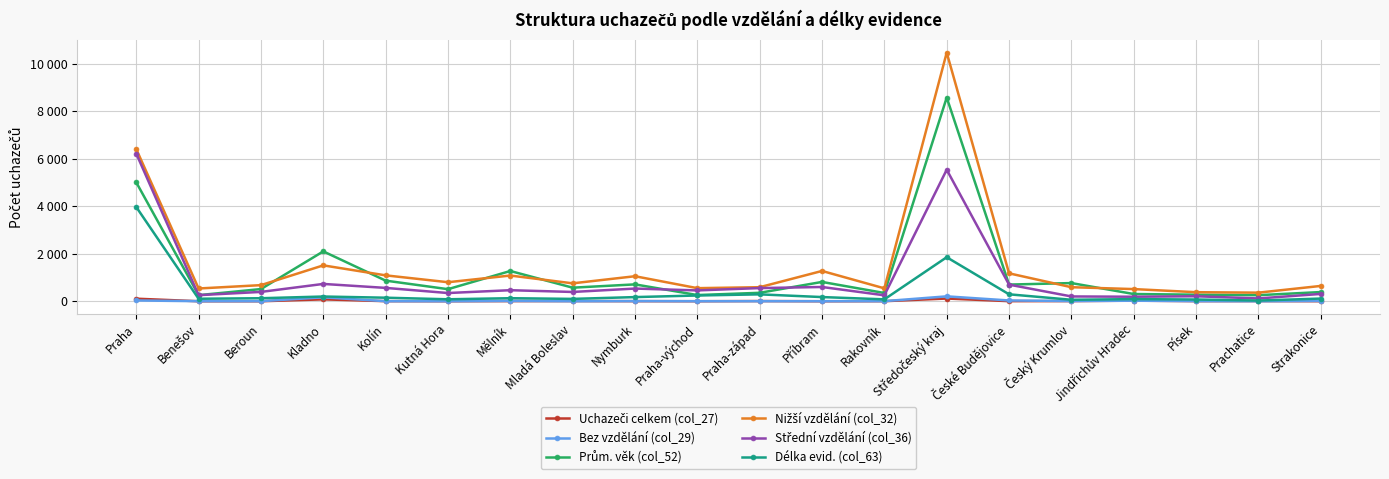

Which has a higher value, Nymburk or Praha-západ?

Praha-západ